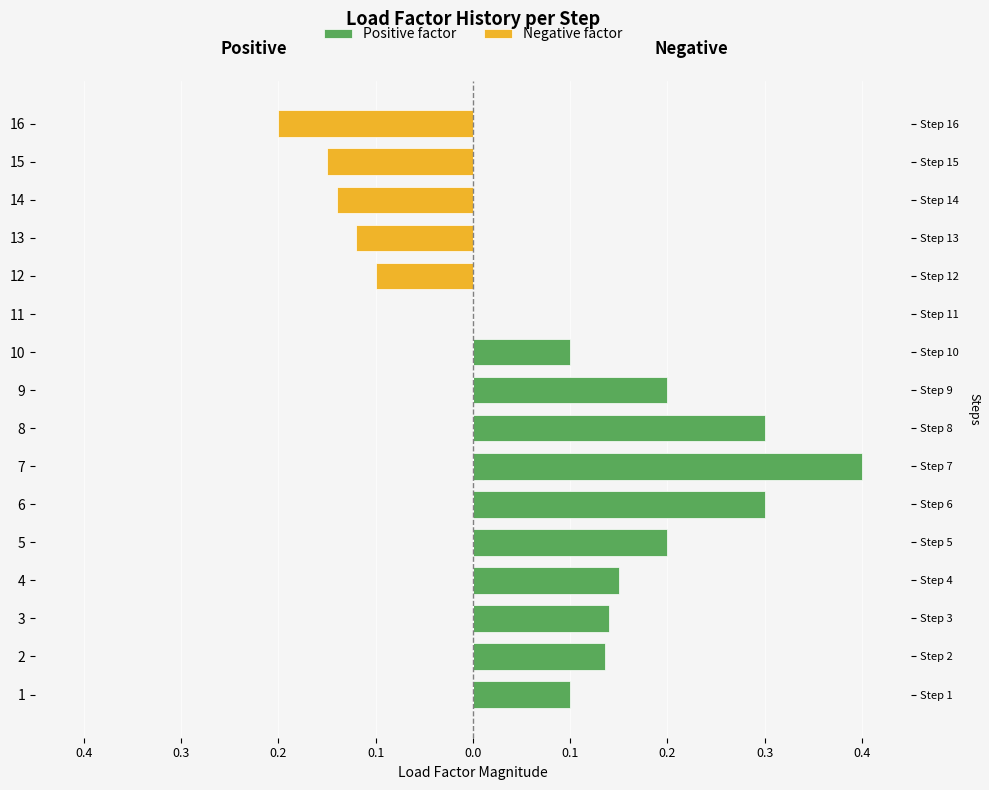

What is the maximum value shown in the chart?

0.4